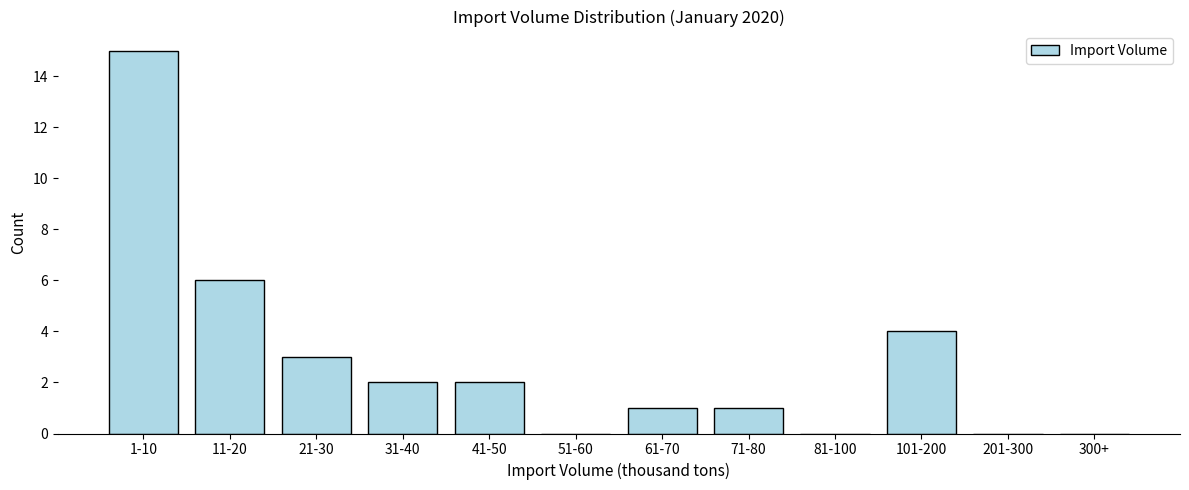

Reading right to left, what are all the values shown in this chart?

300+=0	201-300=0	101-200=4	81-100=0	71-80=1	61-70=1	51-60=0	41-50=2	31-40=2	21-30=3	11-20=6	1-10=15